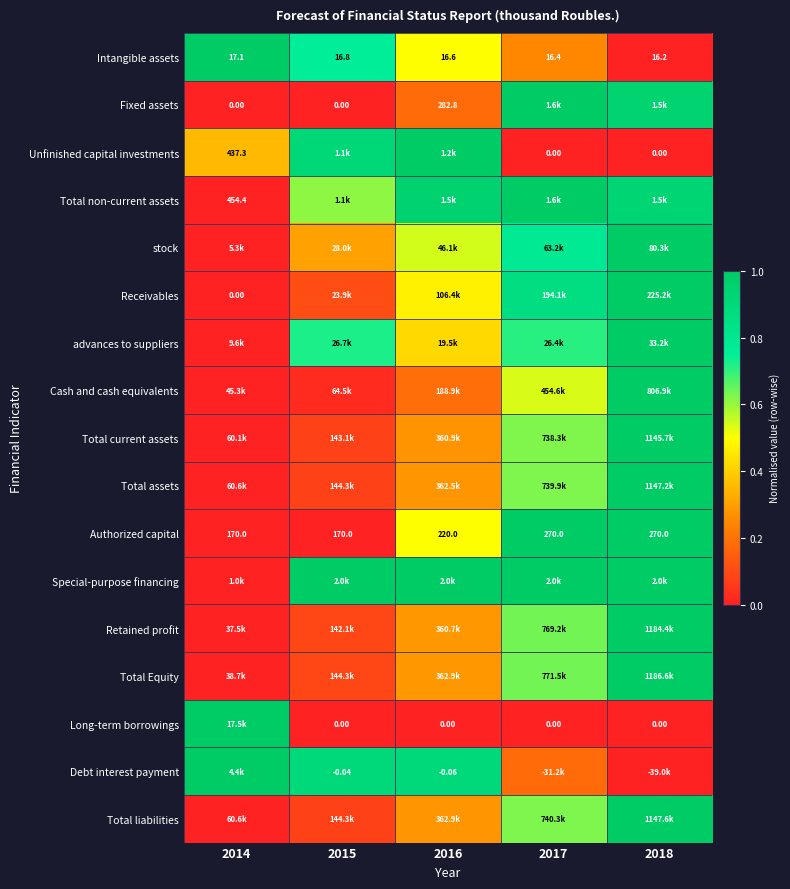

True or false: Total Equity has a value of 0.5 at 2014.

False